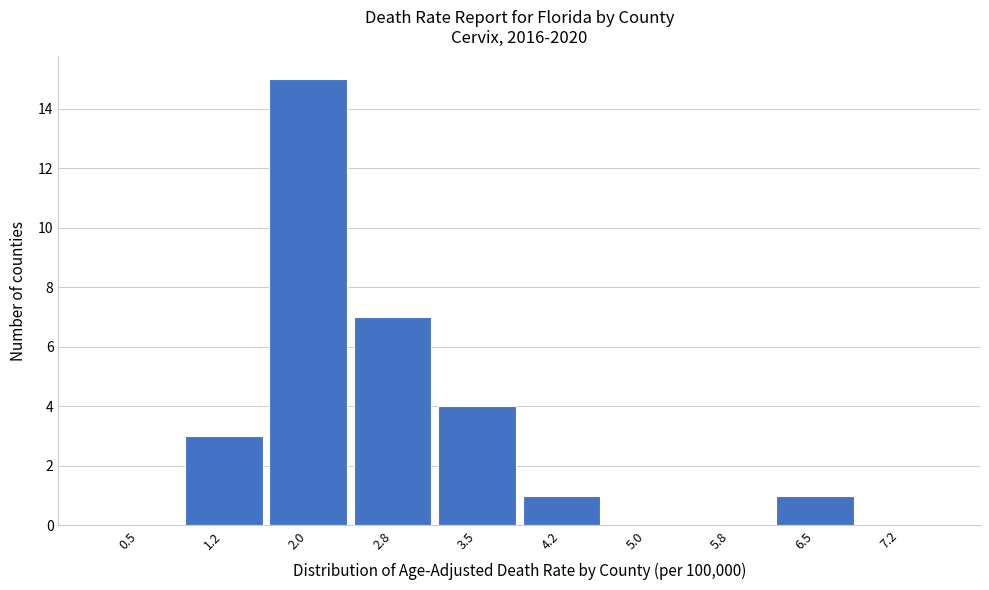

Reading left to right, extract all data points from this chart.

0.5=0	1.2=3	2.0=15	2.8=7	3.5=4	4.2=1	5.0=0	5.8=0	6.5=1	7.2=0